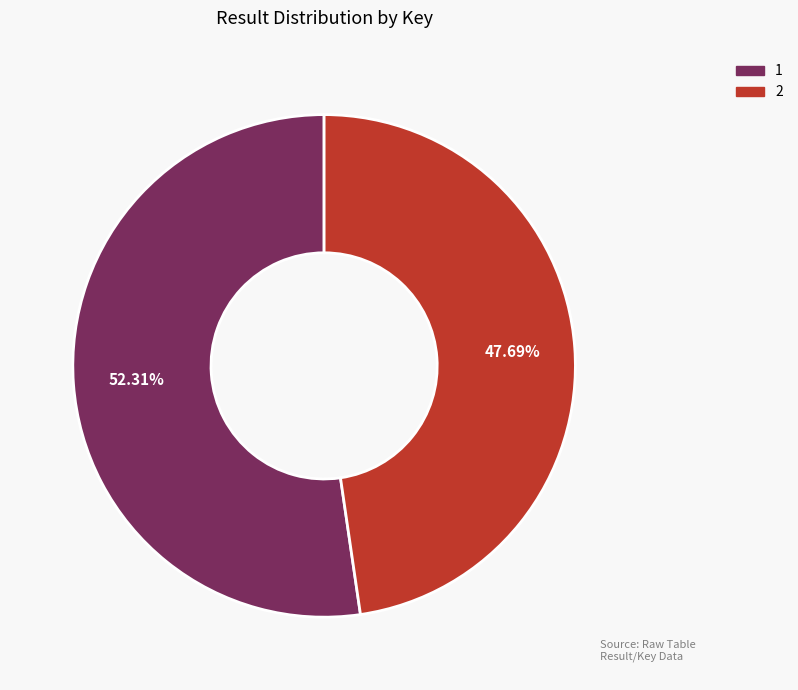

To the nearest percent, what is the average slice percentage?

50%